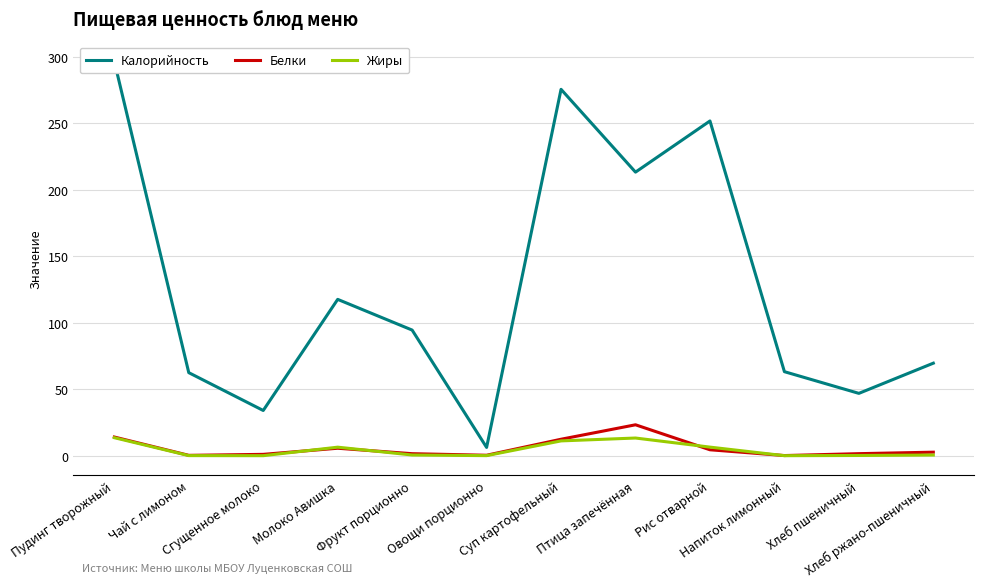

List the series in order of their peak value, highest first.

Калорийность, Белки, Жиры